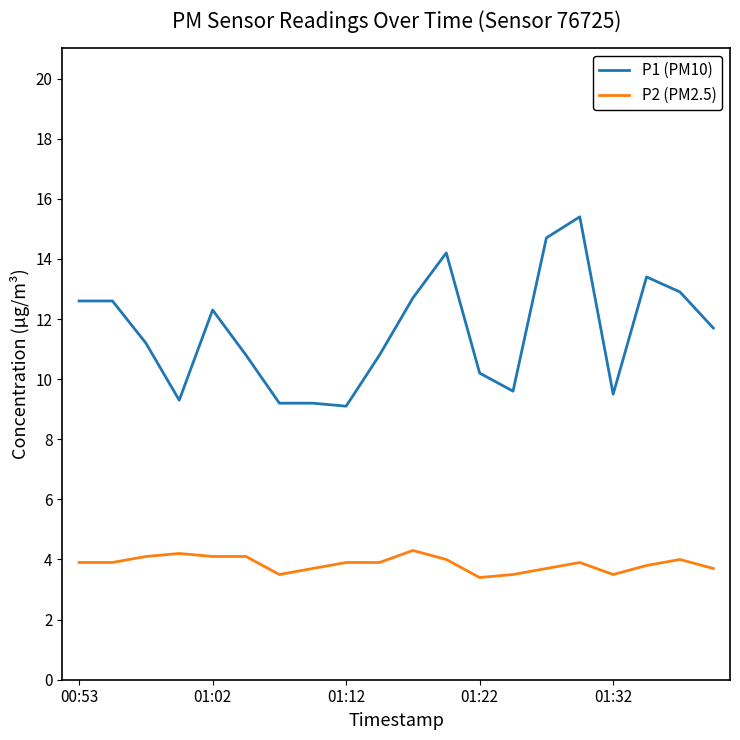

List the series in order of their overall mean, highest first.

P1 (PM10), P2 (PM2.5)